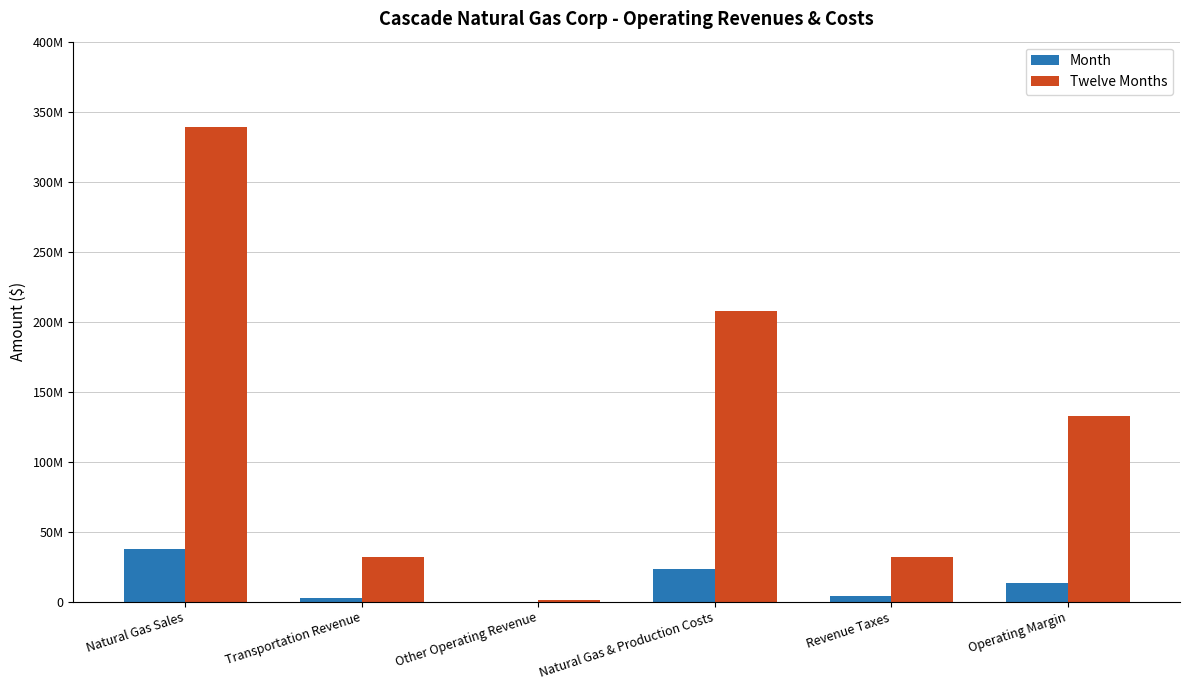

Reading left to right, extract all data points from this chart.

Month: Natural Gas Sales=37538804	Transportation Revenue=2791303	Other Operating Revenue=75170	Natural Gas & Production Costs=23010217	Revenue Taxes=3765424	Operating Margin=13629636
Twelve Months: Natural Gas Sales=339187341	Transportation Revenue=31951073	Other Operating Revenue=996366	Natural Gas & Production Costs=207511558	Revenue Taxes=31917145	Operating Margin=132706077